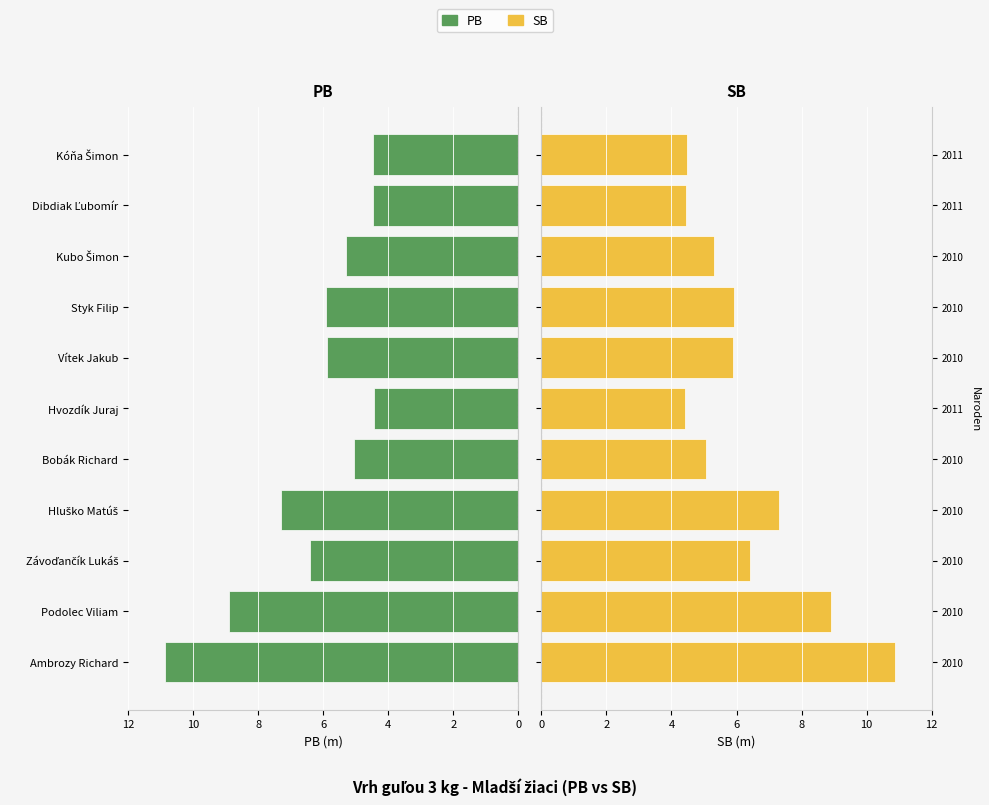

How many groups of bars are there?

11